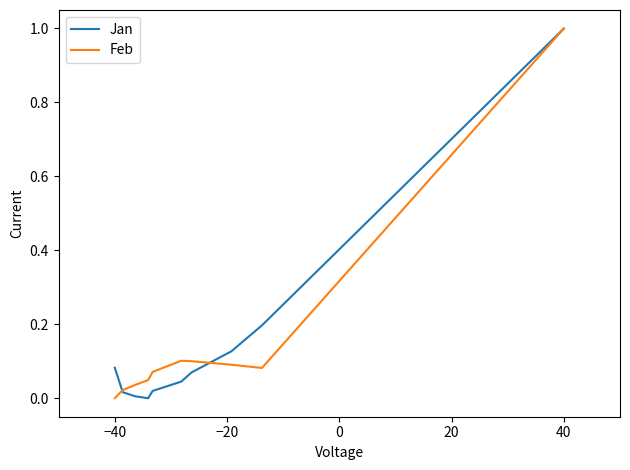

How many positive values does the Jan series have?

9